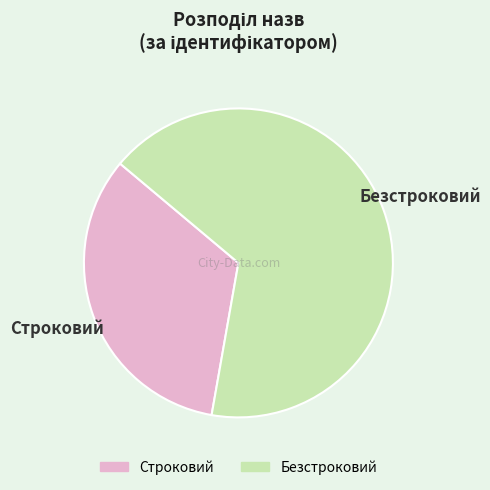

Which slice is the largest?

Безстроковий